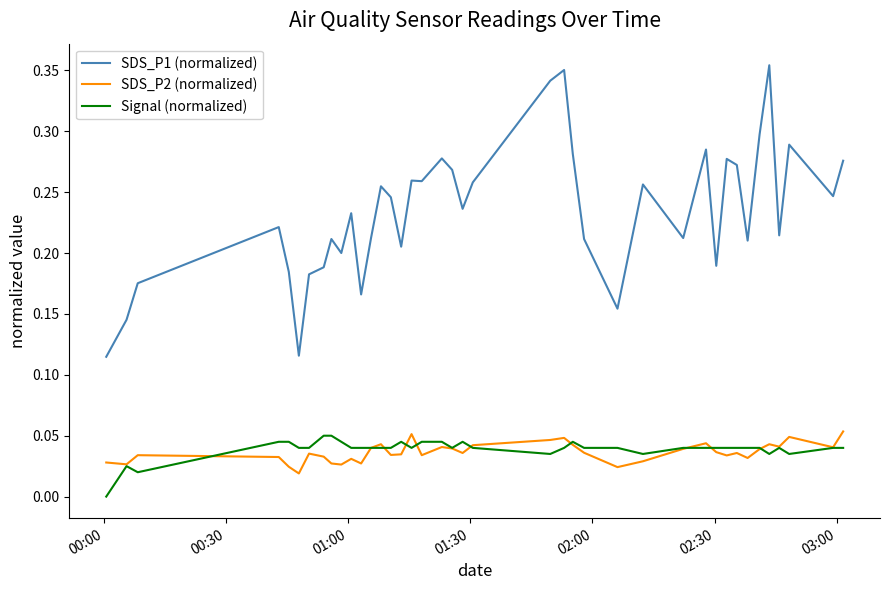

True or false: SDS_P2 (normalized) and SDS_P1 (normalized) cross at least once.

False